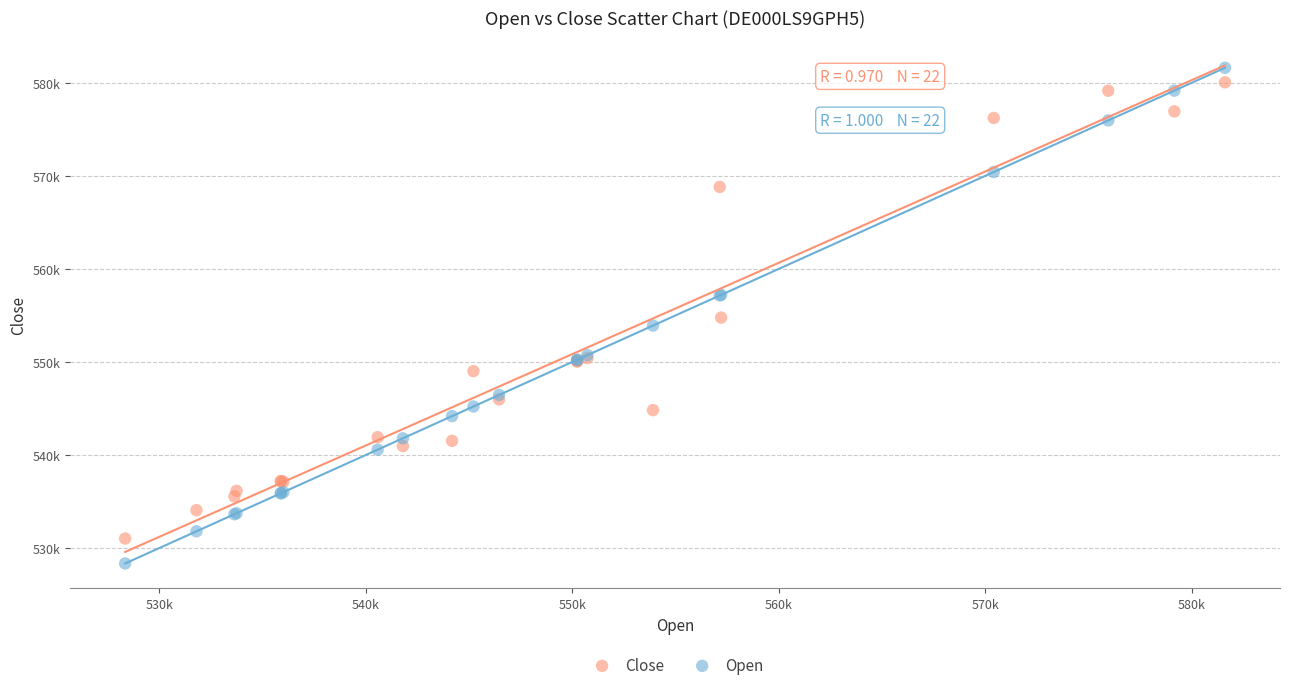

Which series reaches the minimum Y coordinate?

Open